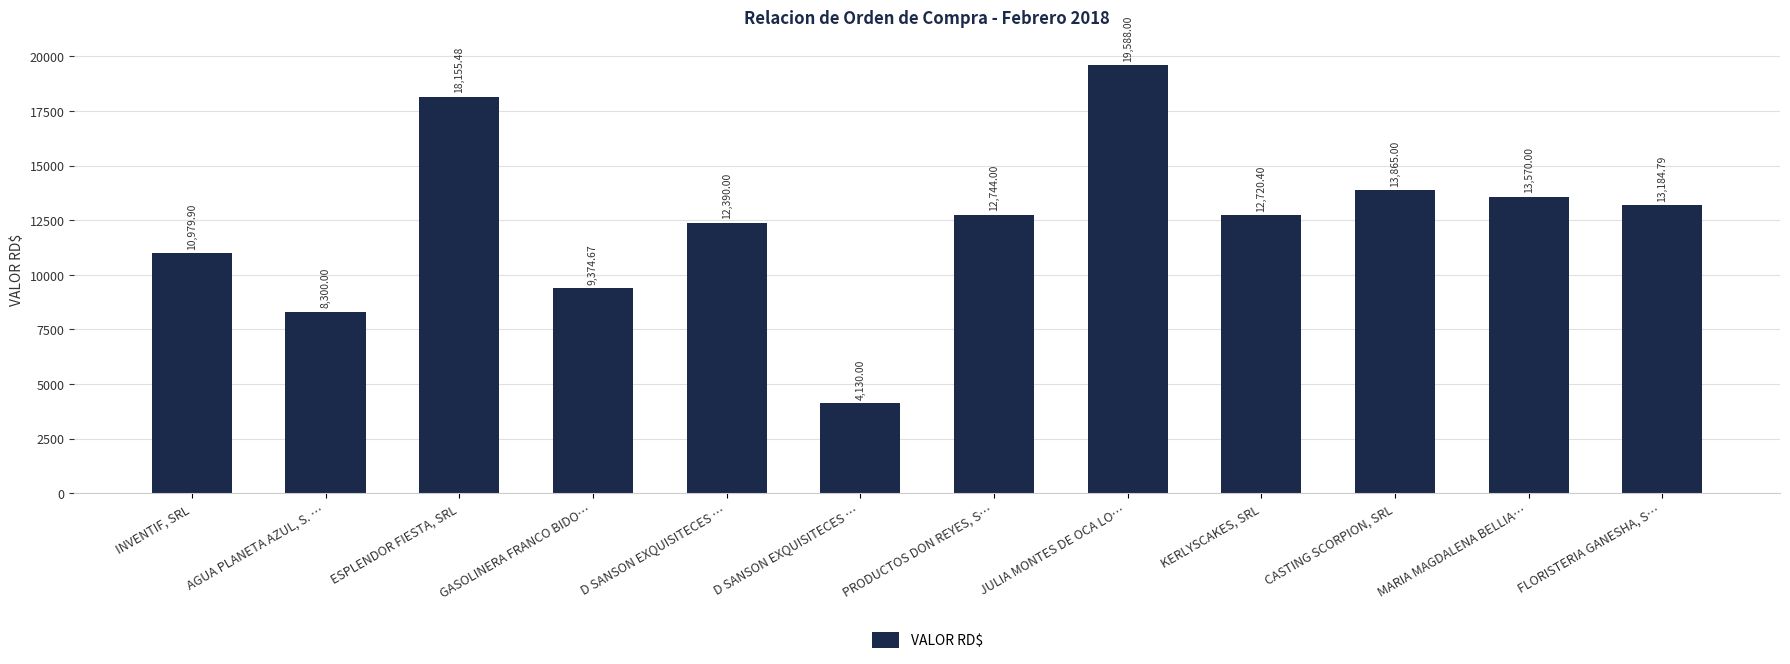

List the labels in order of value, smallest first.

D SANSON EXQUISITECES …, AGUA PLANETA AZUL, S. …, GASOLINERA FRANCO BIDO…, INVENTIF, SRL, D SANSON EXQUISITECES …, KERLYSCAKES, SRL, PRODUCTOS DON REYES, S…, FLORISTERIA GANESHA, S…, MARIA MAGDALENA BELLIA…, CASTING SCORPION, SRL, ESPLENDOR FIESTA, SRL, JULIA MONTES DE OCA LO…